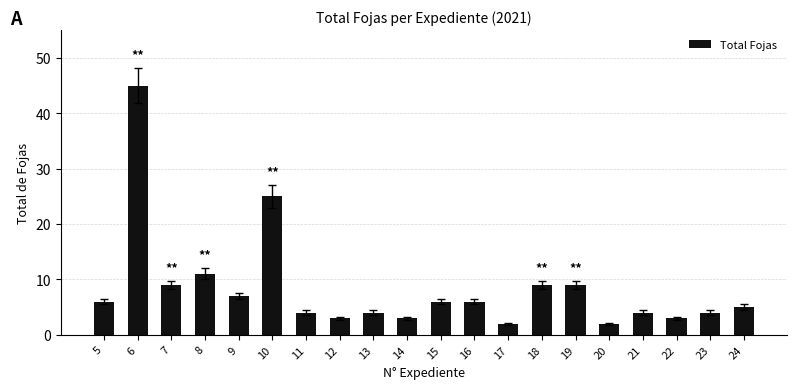

What is the ratio of the value at 8 to the value at 16?

1.8